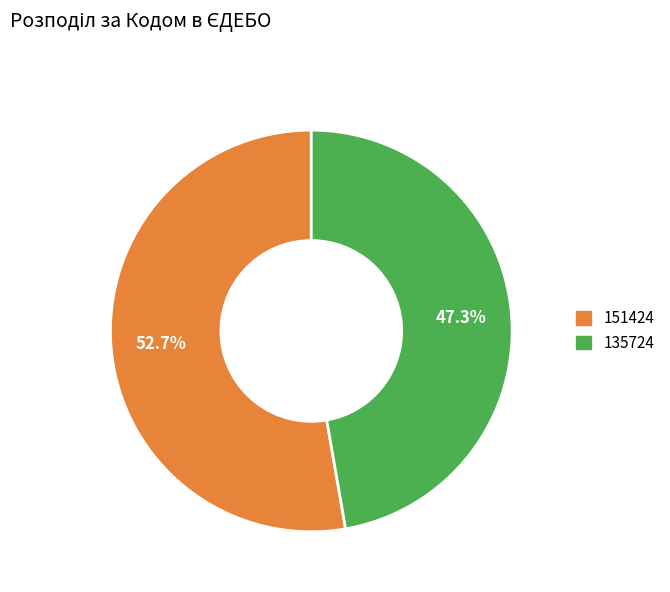

To the nearest percent, what is the difference between the 151424 and 135724 slice percentages?

5%